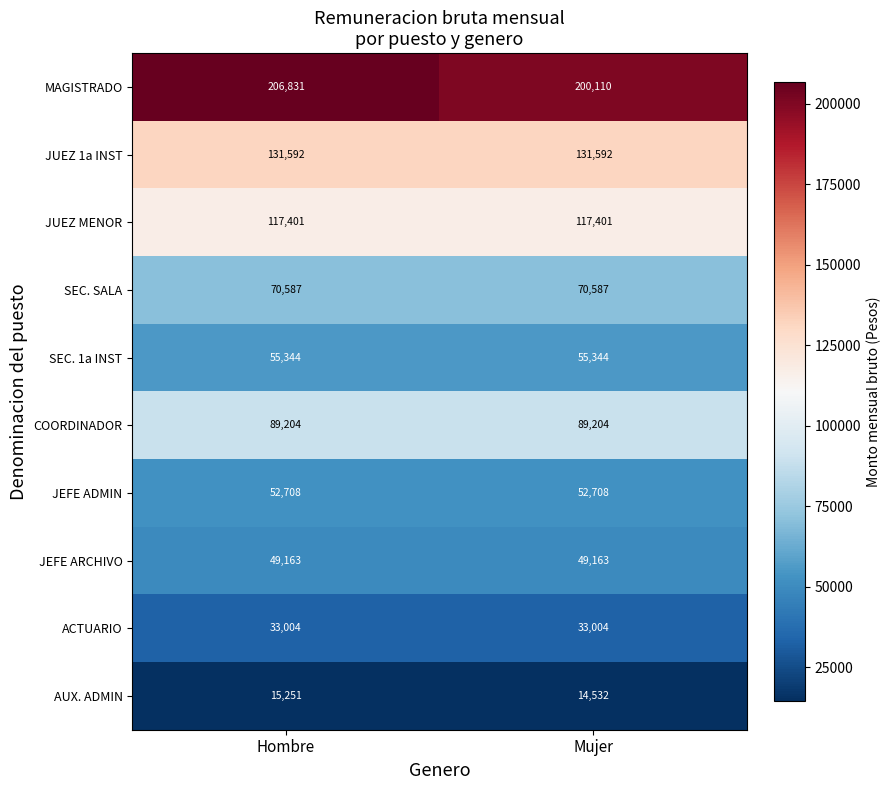

What is the approximate value of AUX. ADMIN at Hombre?

15251